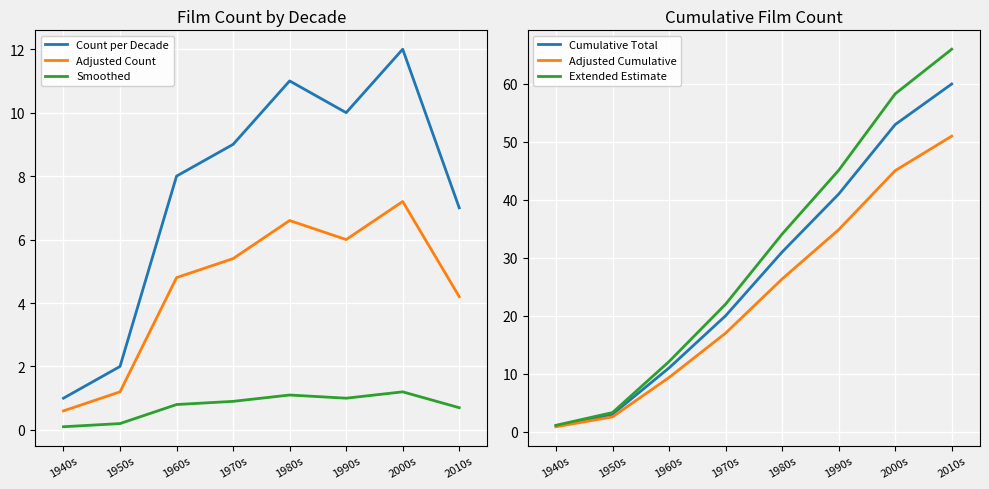

Rank the categories by Cumulative Total value from highest to lowest.

2010s, 2000s, 1990s, 1980s, 1970s, 1960s, 1950s, 1940s